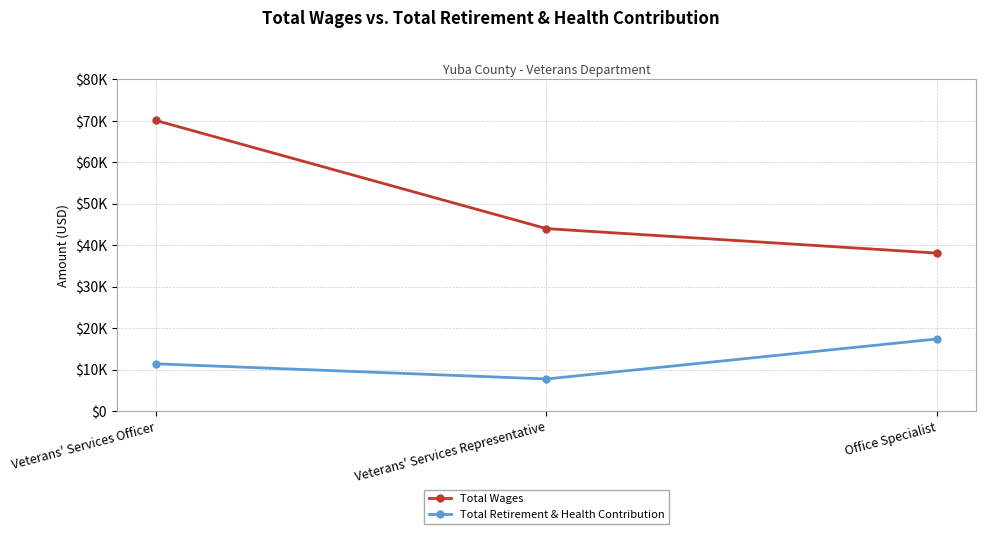

Rank the series by their maximum value, from highest to lowest.

Total Wages, Total Retirement & Health Contribution